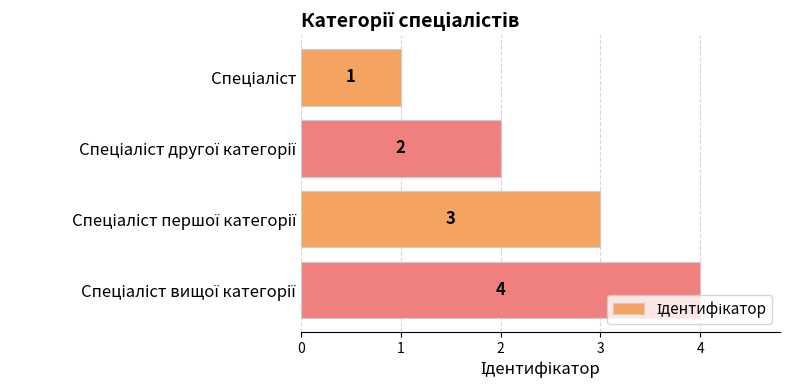

Does the chart contain stacked bars?

No